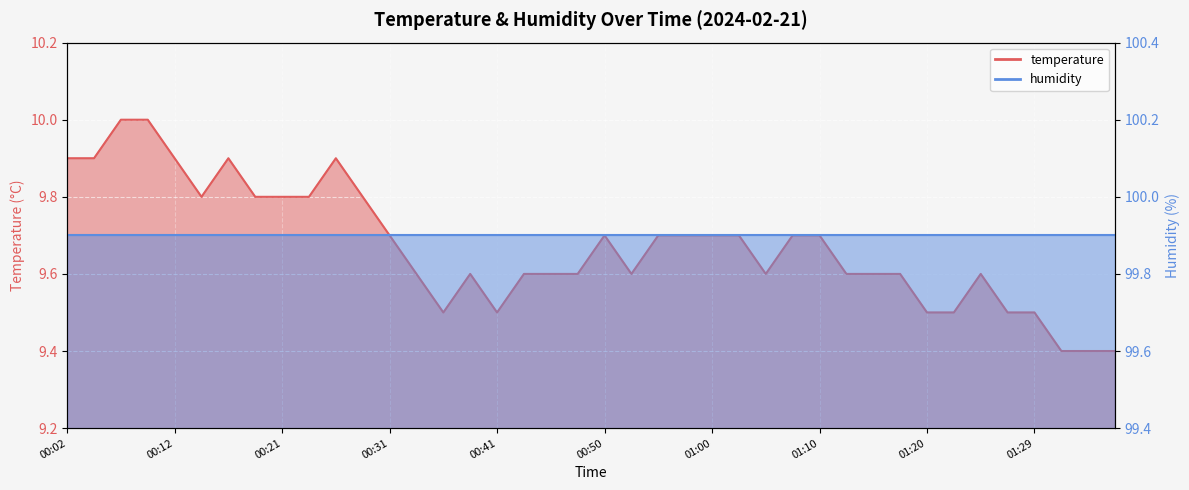

At which label is the value closest to 9?

01:32